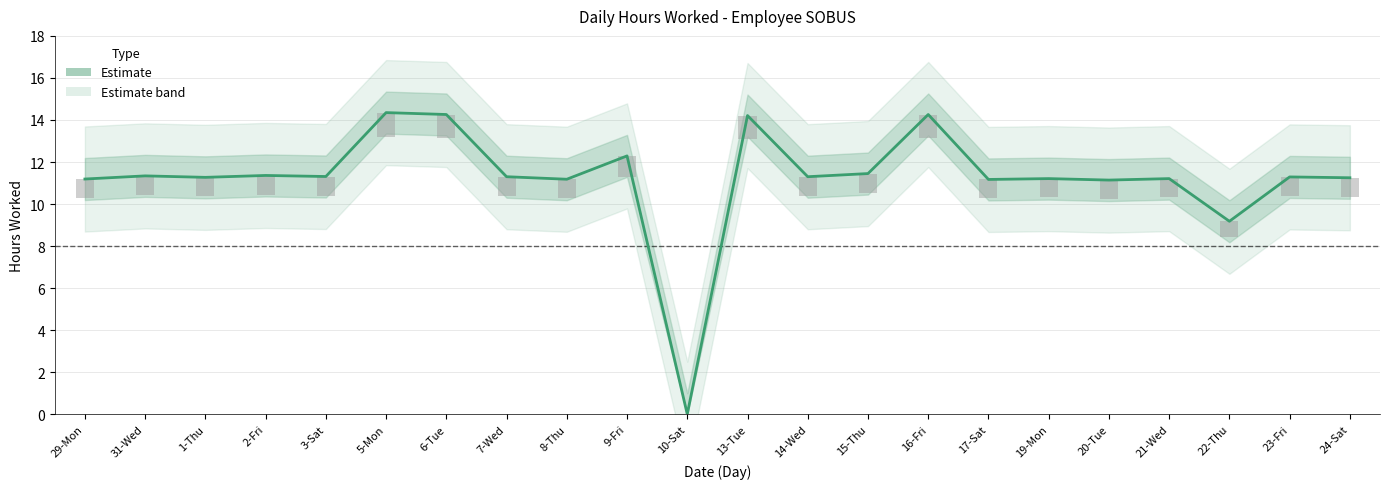

True or false: the data shows 5.4 at 10-Sat.

False